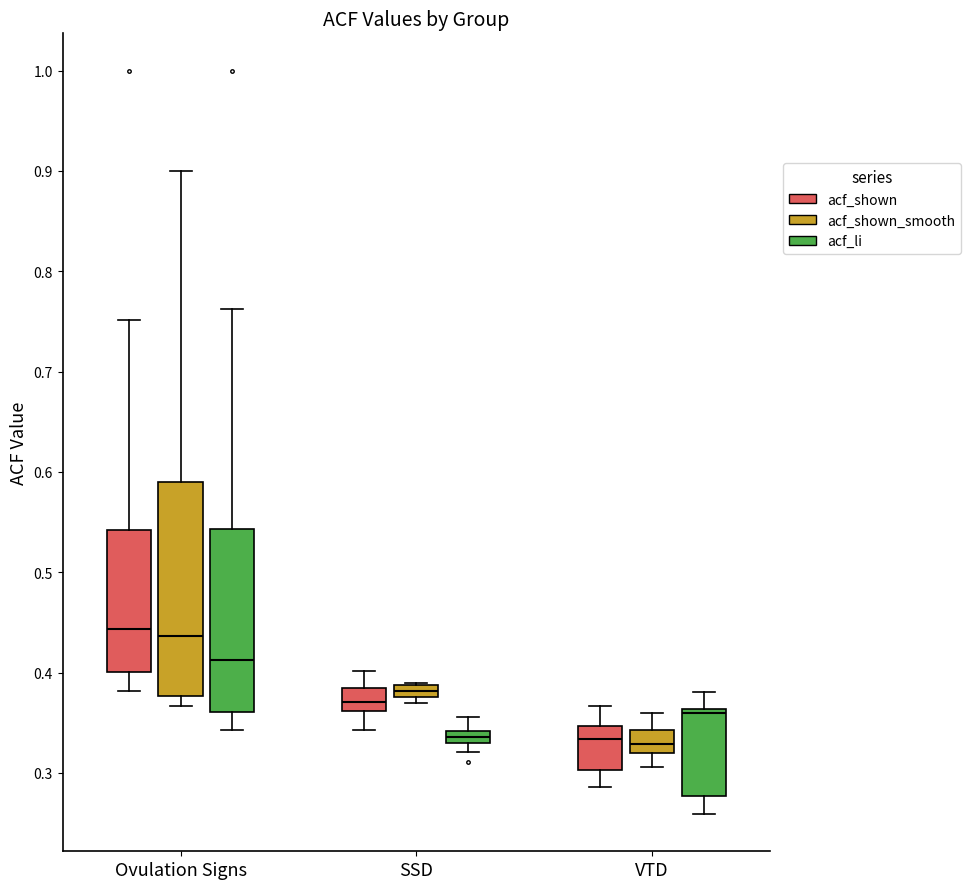

Where is the lower edge of the box for Ovulation Signs (acf_li) on the y-axis? The values are not printed on the chart, so give them approximately, as read against the axis.

0.36